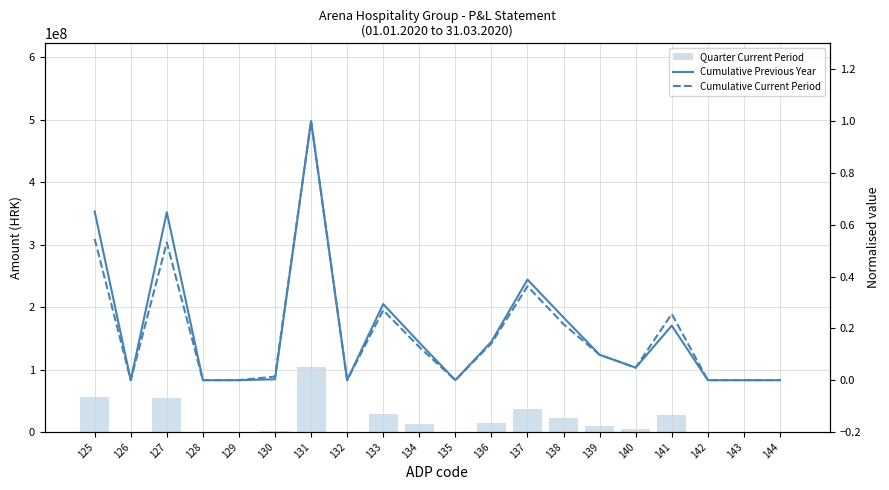

What is the sum of all Quarter Current Period values?

374530873.0